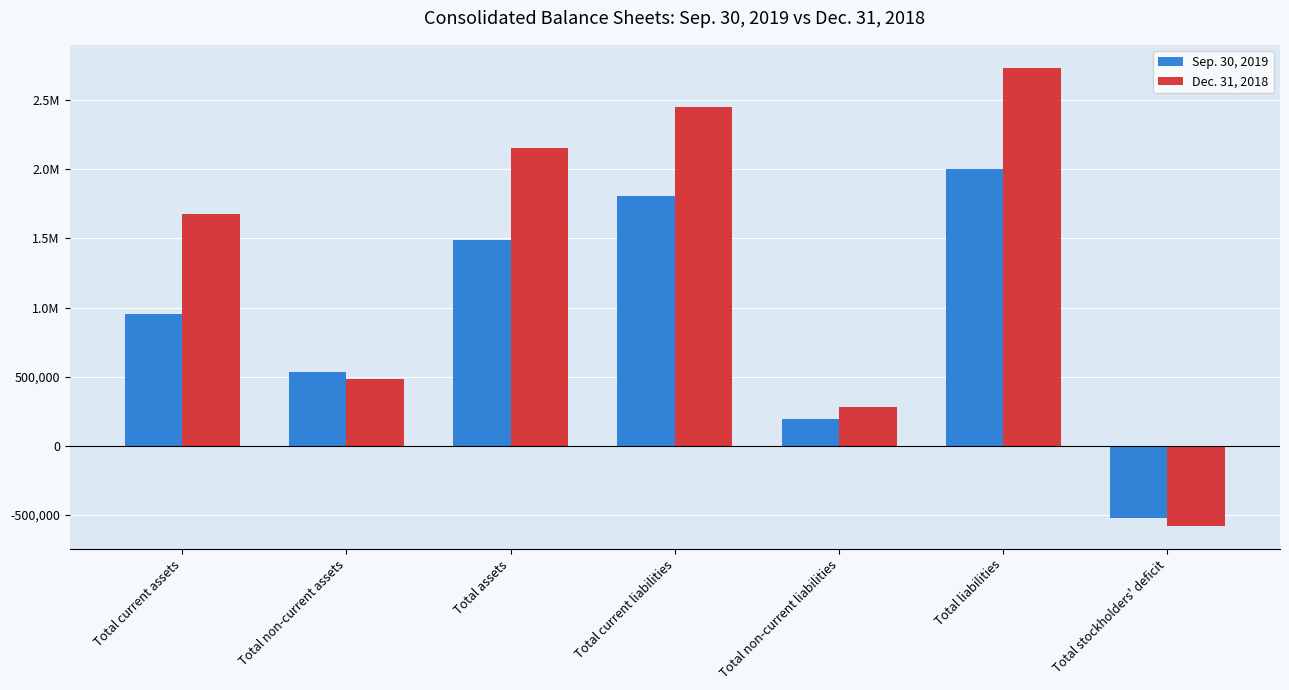

At which label does Sep. 30, 2019 first exceed 950832?

Total assets